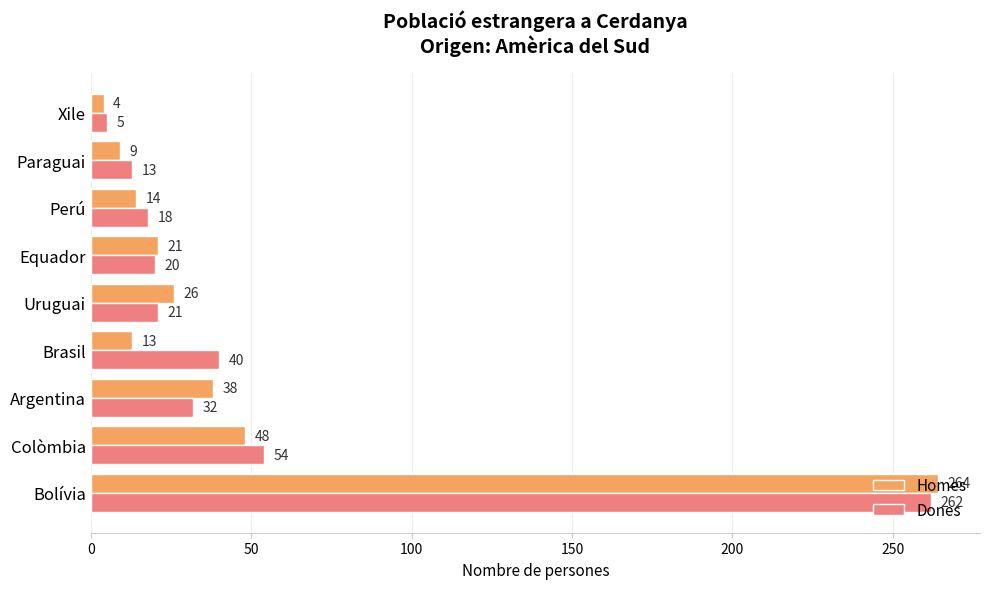

Which series has the largest range (max minus min)?

Homes